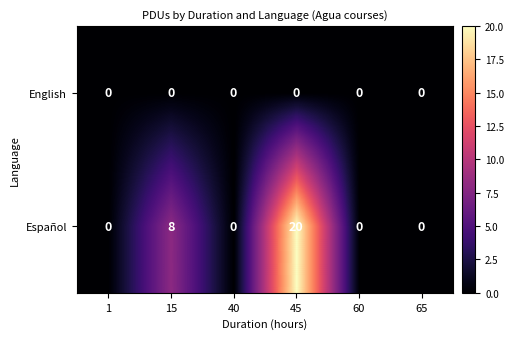

What is the greatest value displayed?

20